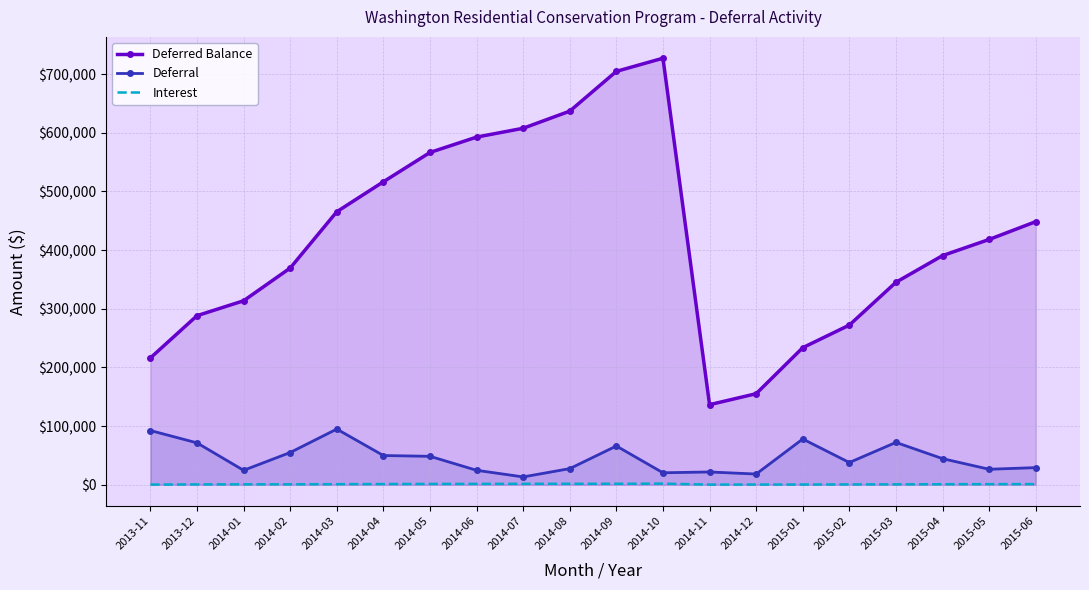

How many interior local peaks does the Deferred Balance series have?

1